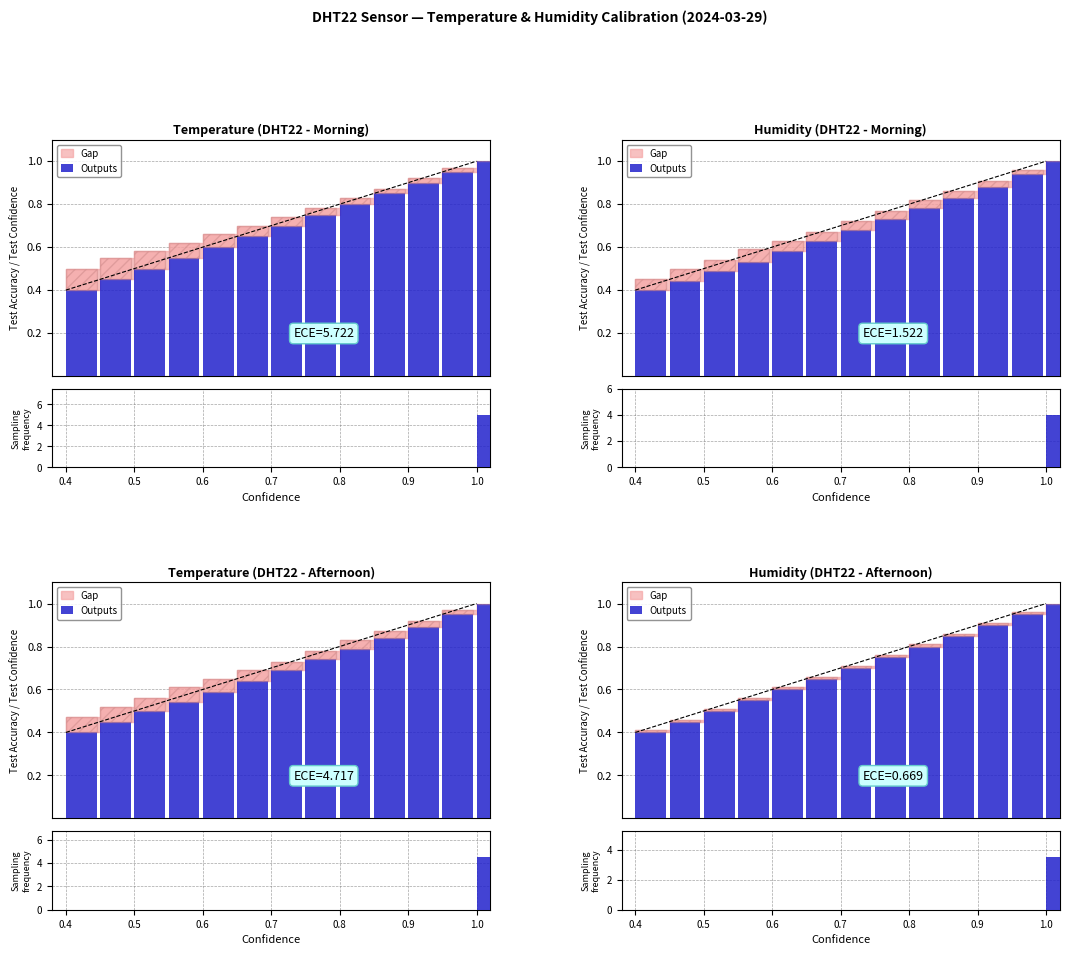

What position from the left is 0.4?

1